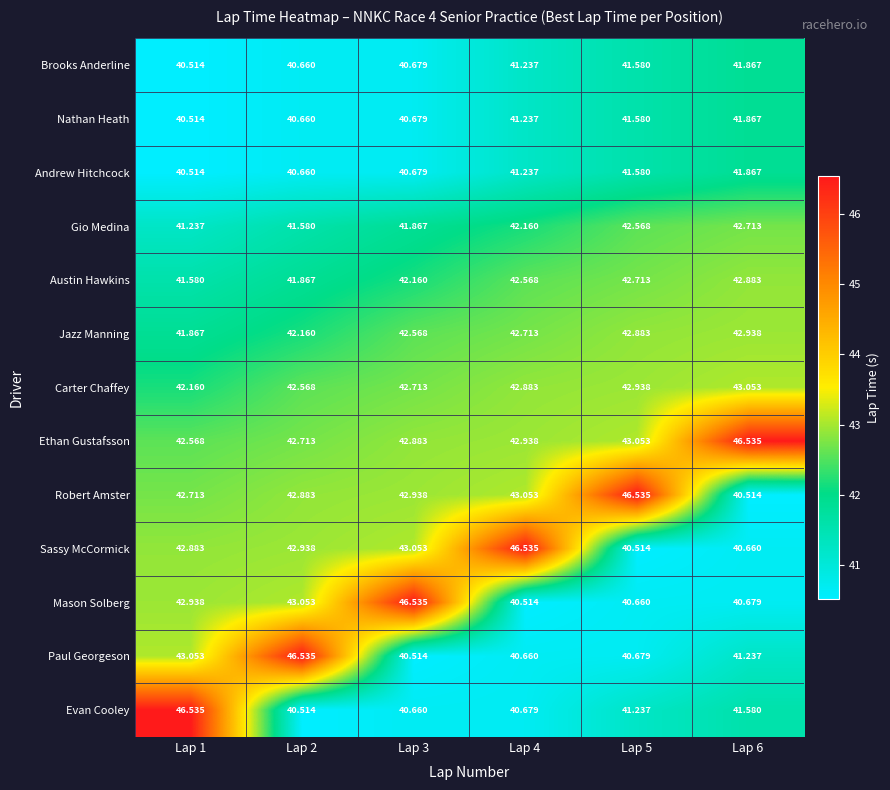

Between Lap 4 and Lap 6, which series saw the biggest shift?

Sassy McCormick